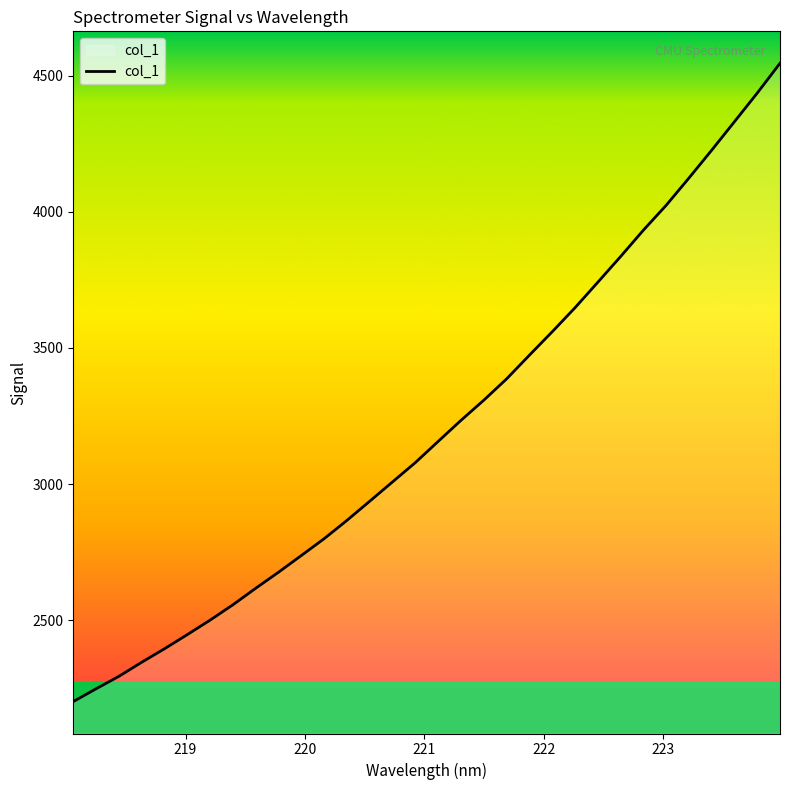

True or false: there are more than 0 points higher than both neighbors.

False